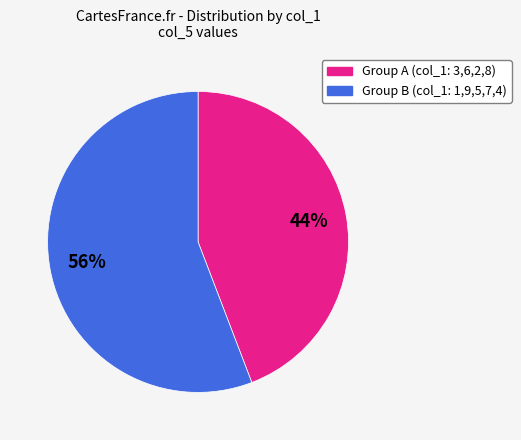

To the nearest percent, what is the difference between the largest and smallest slice percentages?

12%